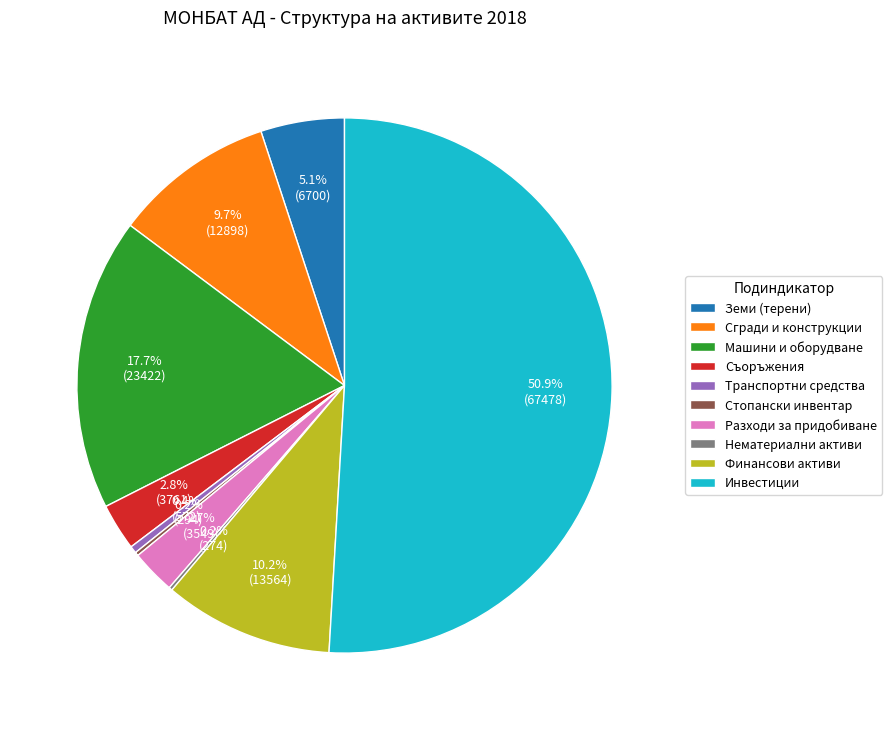

How much of the chart is everything except Земи (терени)?

94.9%